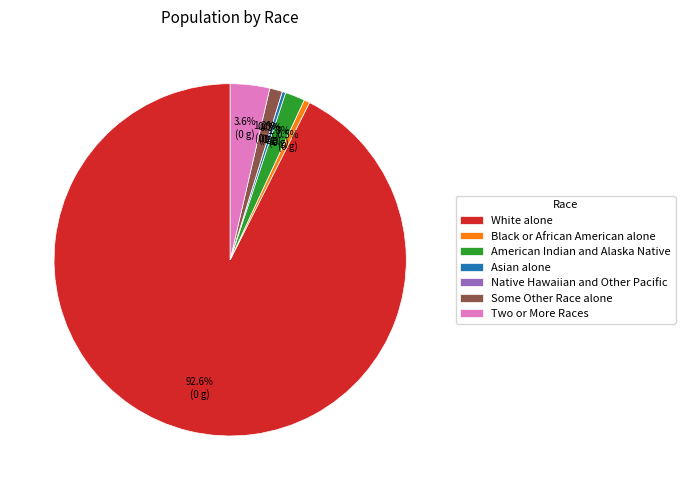

What percentage is the Some Other Race alone slice, to the nearest percent?

1%